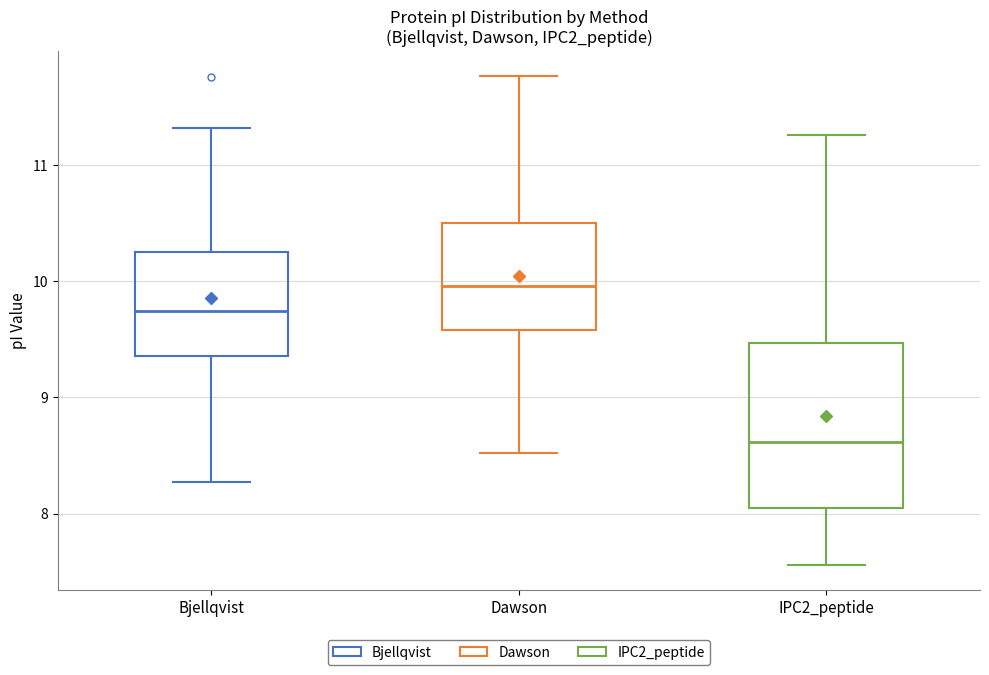

Where does the lower whisker of the box for Dawson end on the y-axis? The values are not printed on the chart, so give them approximately, as read against the axis.

8.5